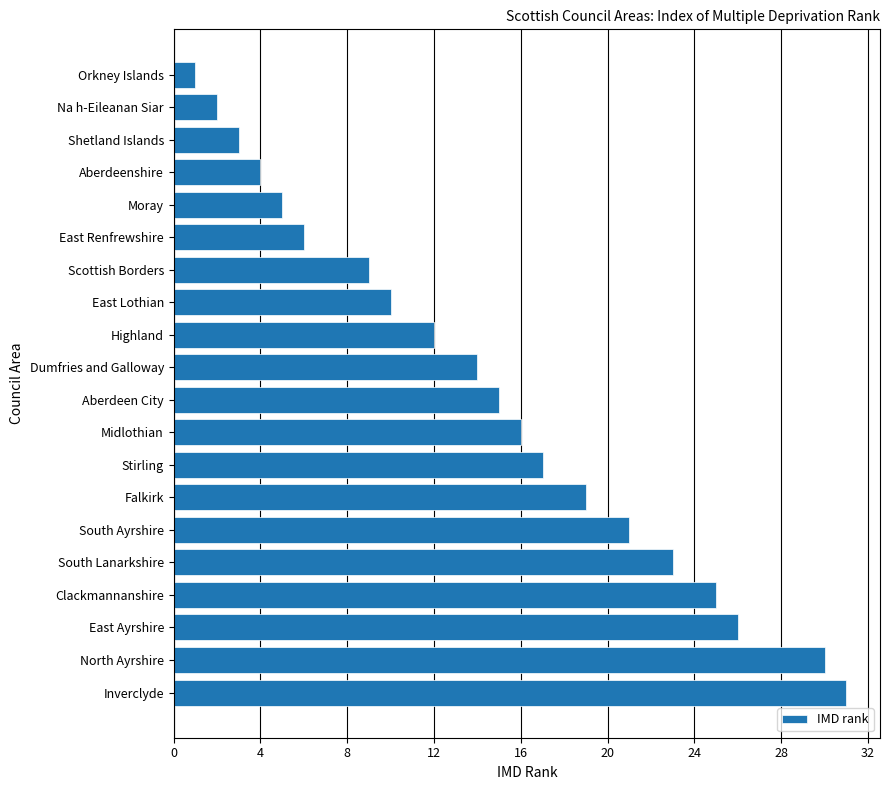

How many categories are shown in the chart?

20